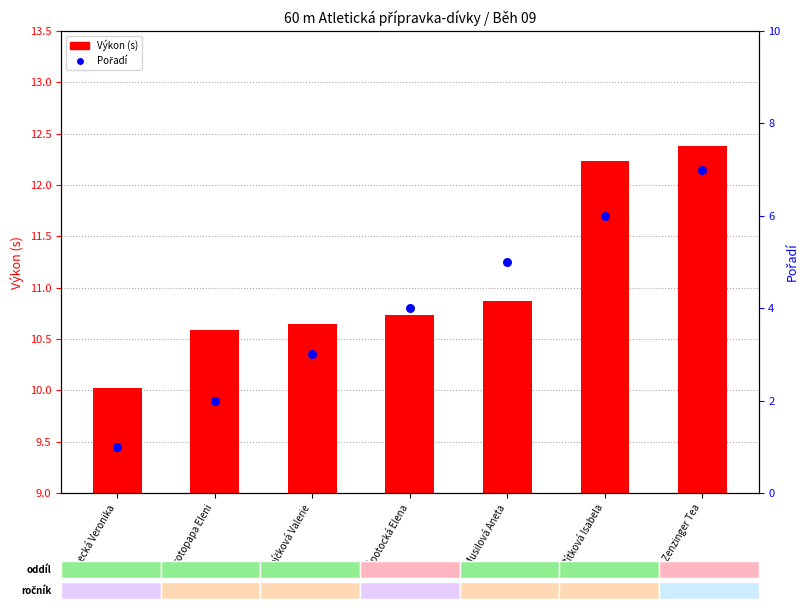

At how many categories does at least one series exceed 6?

1